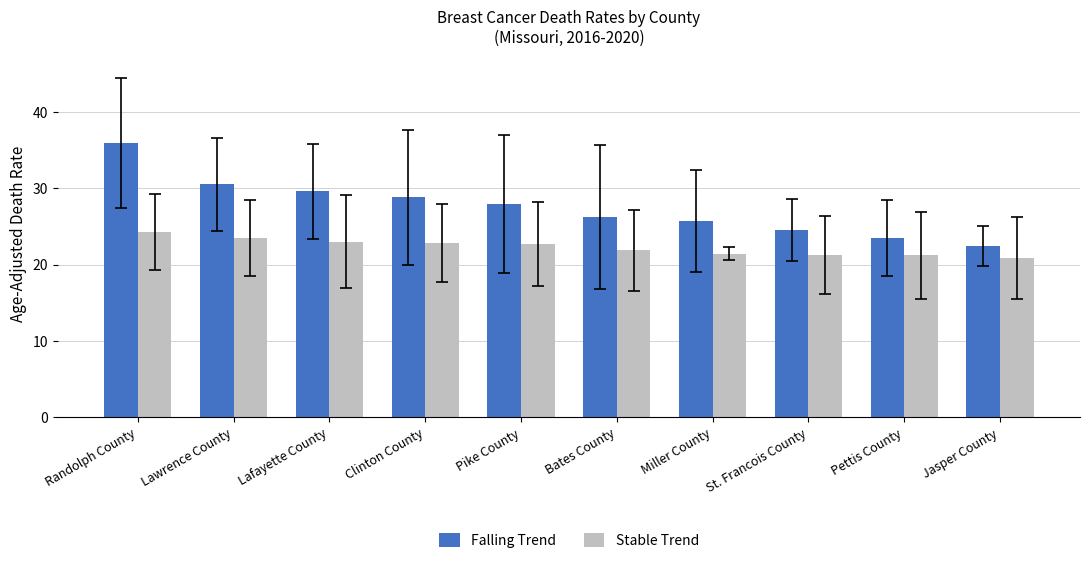

What is the difference between the maximum and minimum values in the Stable Trend series?

3.4